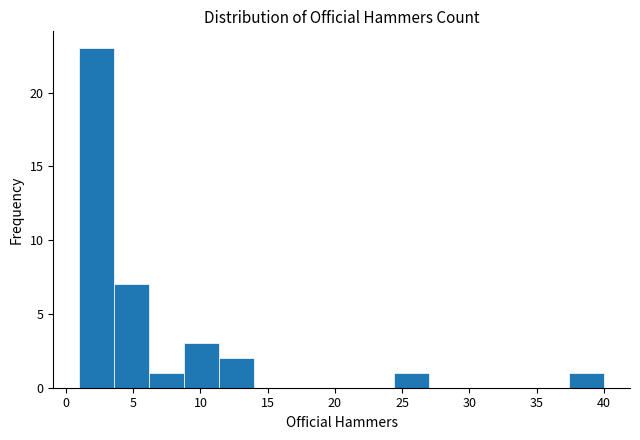

Reading left to right, transcribe this chart: for each bar, give the range it covers on the x-axis and its height. Neither the bar edges nor the heights are printed on the chart, so give them approximately, as read against the axes.

1.0 to 3.6: 23
3.6 to 6.2: 7
6.2 to 8.8: 1
8.8 to 11.4: 3
11.4 to 14.0: 2
14.0 to 16.6: 0
16.6 to 19.2: 0
19.2 to 21.8: 0
21.8 to 24.4: 0
24.4 to 27.0: 1
27.0 to 29.6: 0
29.6 to 32.2: 0
32.2 to 34.8: 0
34.8 to 37.4: 0
37.4 to 40.0: 1